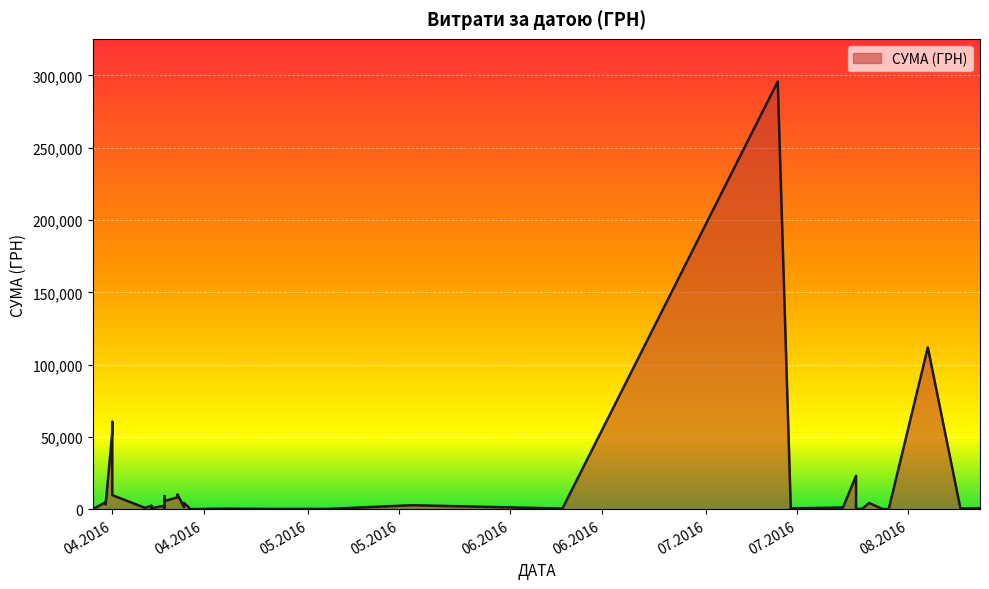

Where is the data nearest to the value 147824?

04.08.2016